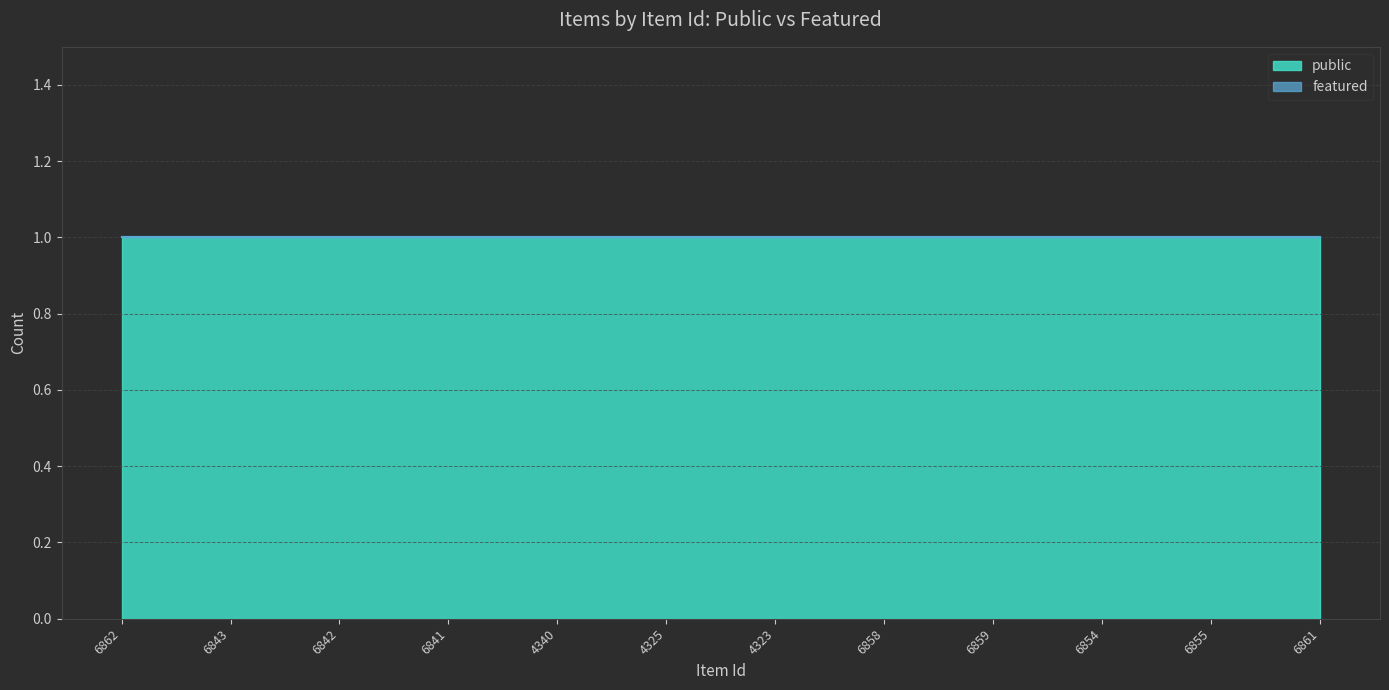

What is the sum of all public values?

12